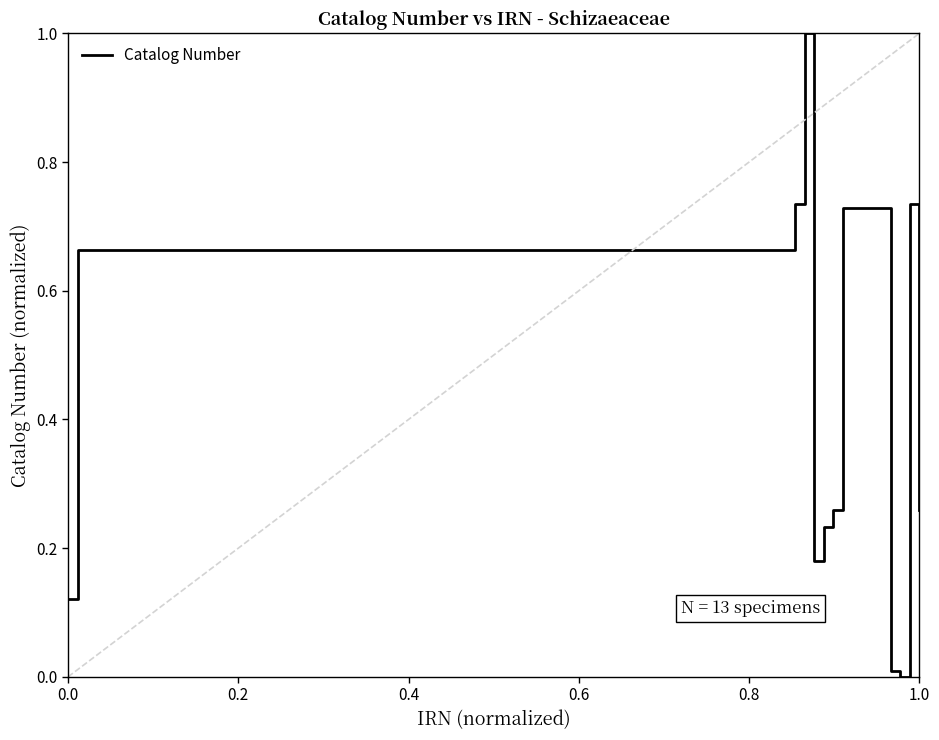

How many lines are shown in the chart?

1